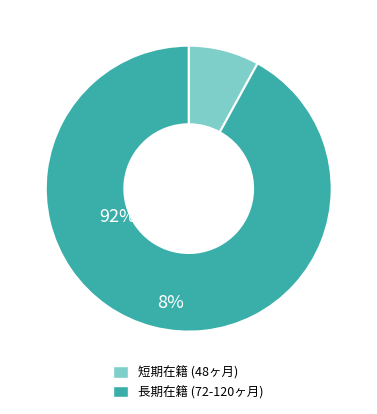

Is there any slice that represents more than half of the pie?

Yes